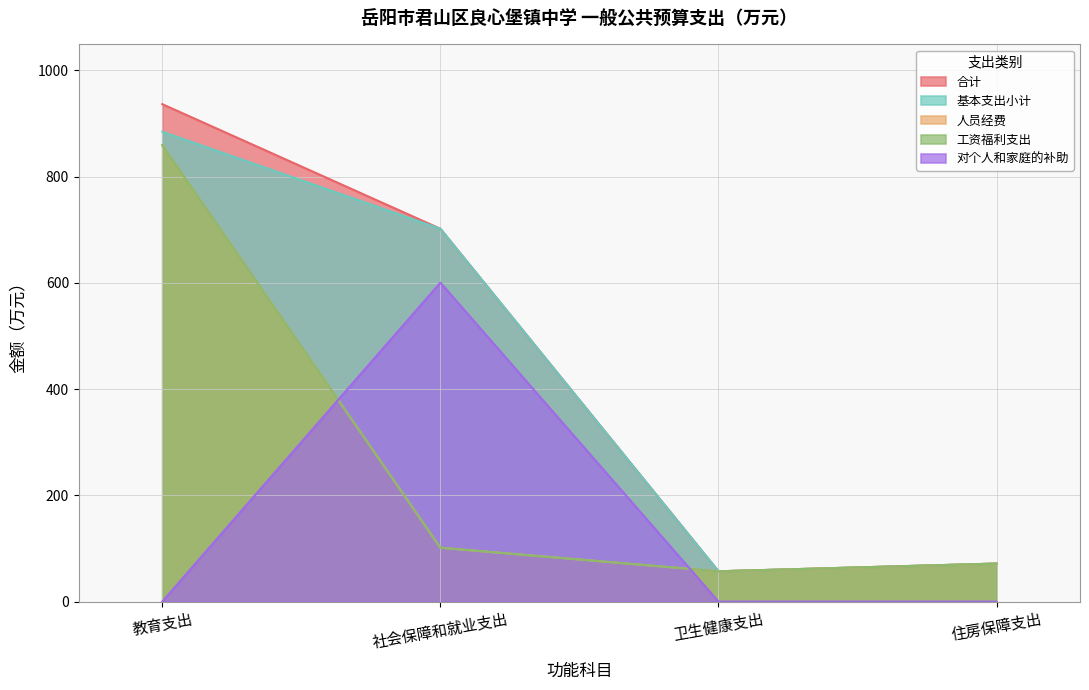

What is the total value across all series at 教育支出?

3540.3